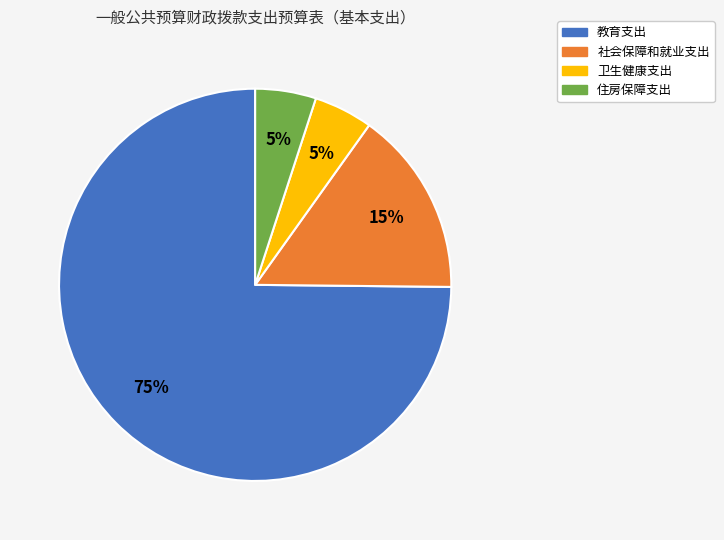

What percentage is the 教育支出 slice, to the nearest percent?

75%